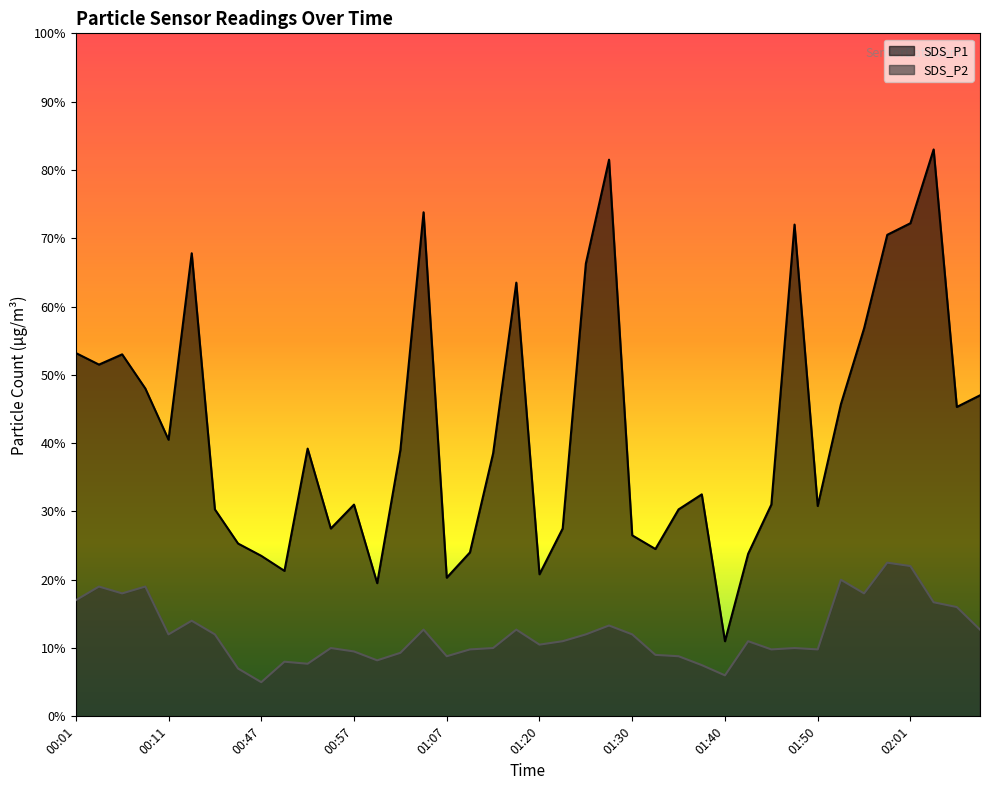

Reading left to right, what are all the values shown in this chart?

SDS_P1: 00:01=5.3	00:03=5.2	00:06=5.3	00:08=4.8	00:11=4.0	00:16=6.8	00:36=3.0	00:44=2.5	00:47=2.4	00:49=2.1	00:52=3.9	00:54=2.8	00:57=3.1	00:59=1.9	01:02=3.9	01:04=7.4	01:07=2.0	01:12=2.4	01:15=3.9	01:17=6.3	01:20=2.1	01:22=2.8	01:25=6.6	01:27=8.2	01:30=2.6	01:32=2.5	01:35=3.0	01:37=3.2	01:40=1.1	01:42=2.4	01:45=3.1	01:48=7.2	01:50=3.1	01:53=4.6	01:55=5.7	01:58=7.0	02:01=7.2	02:03=8.3	02:06=4.5	02:08=4.7
SDS_P2: 00:01=1.7	00:03=1.9	00:06=1.8	00:08=1.9	00:11=1.2	00:16=1.4	00:36=1.2	00:44=0.7	00:47=0.5	00:49=0.8	00:52=0.8	00:54=1.0	00:57=0.9	00:59=0.8	01:02=0.9	01:04=1.3	01:07=0.9	01:12=1.0	01:15=1.0	01:17=1.3	01:20=1.1	01:22=1.1	01:25=1.2	01:27=1.3	01:30=1.2	01:32=0.9	01:35=0.9	01:37=0.8	01:40=0.6	01:42=1.1	01:45=1.0	01:48=1.0	01:50=1.0	01:53=2.0	01:55=1.8	01:58=2.2	02:01=2.2	02:03=1.7	02:06=1.6	02:08=1.3